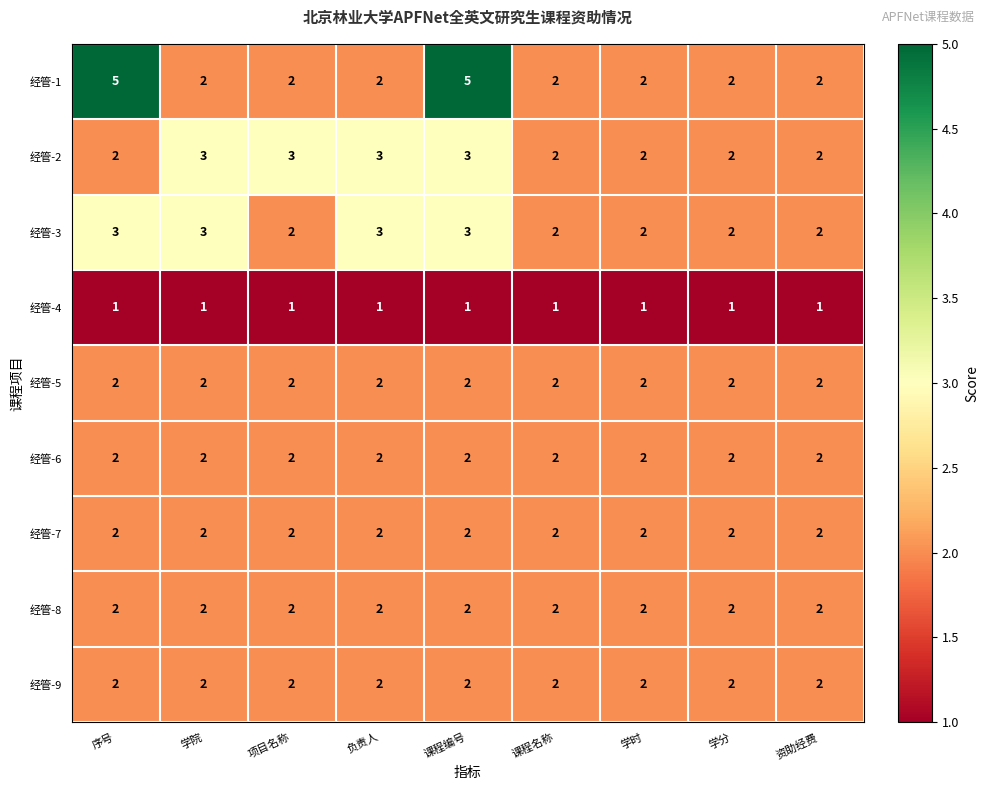

What is the greatest value displayed?

5